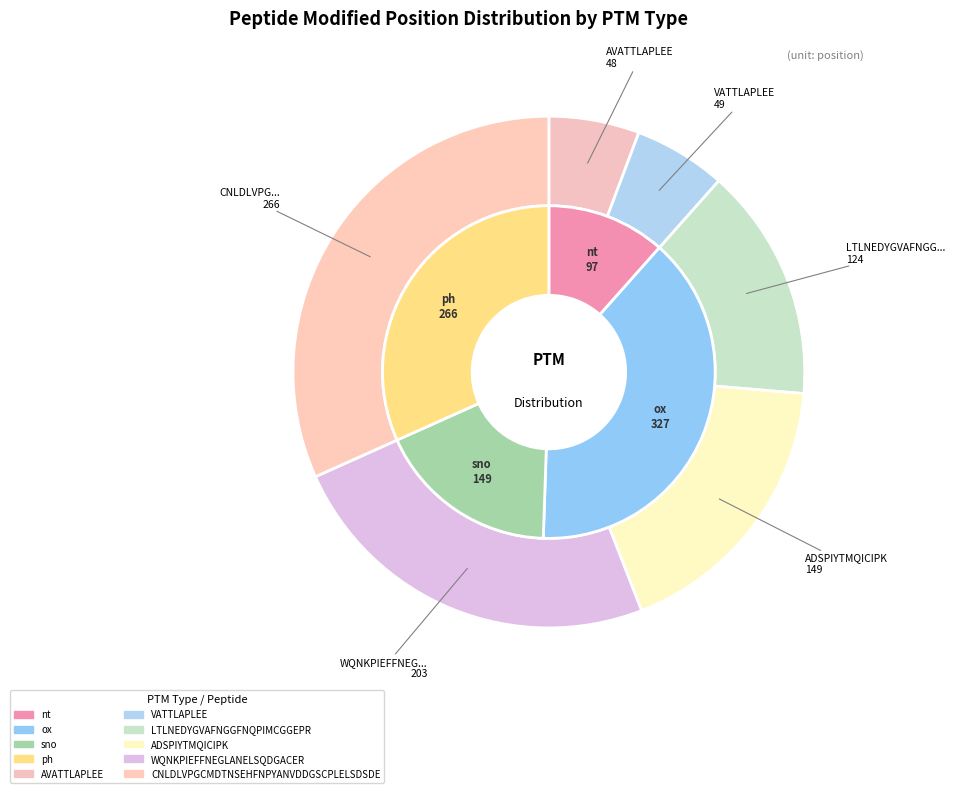

Does any single category account for the majority?

No